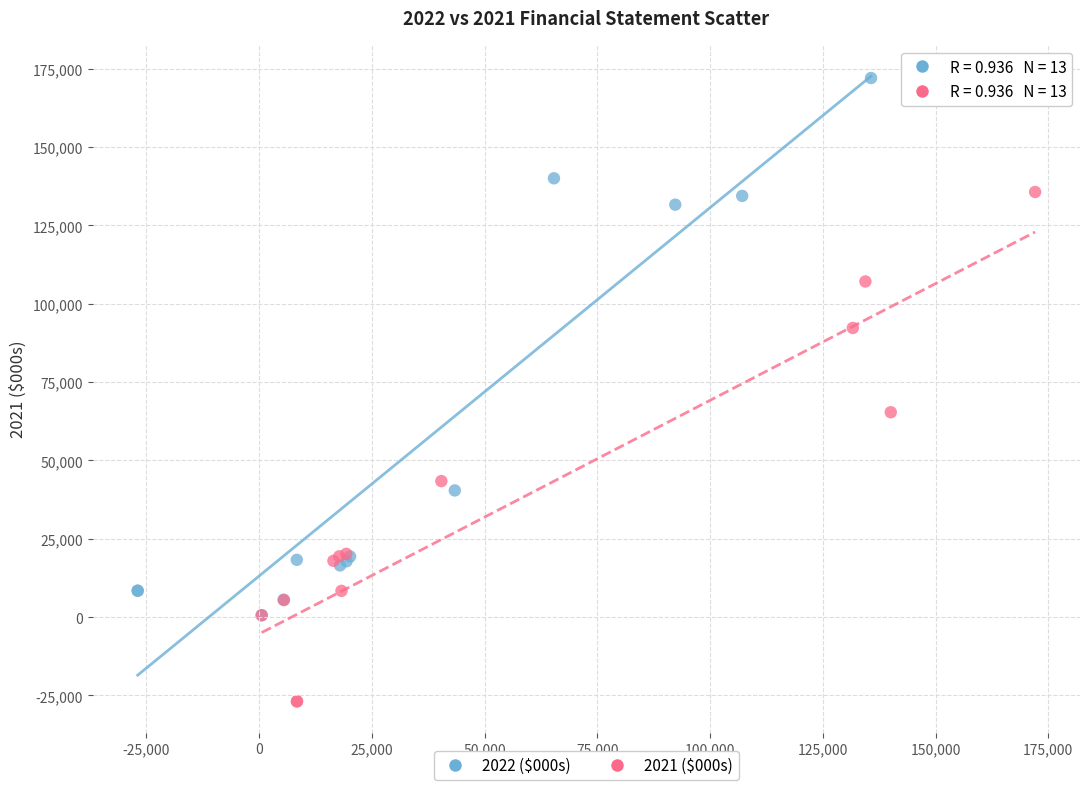

Which series reaches the minimum Y coordinate?

2021 ($000s)